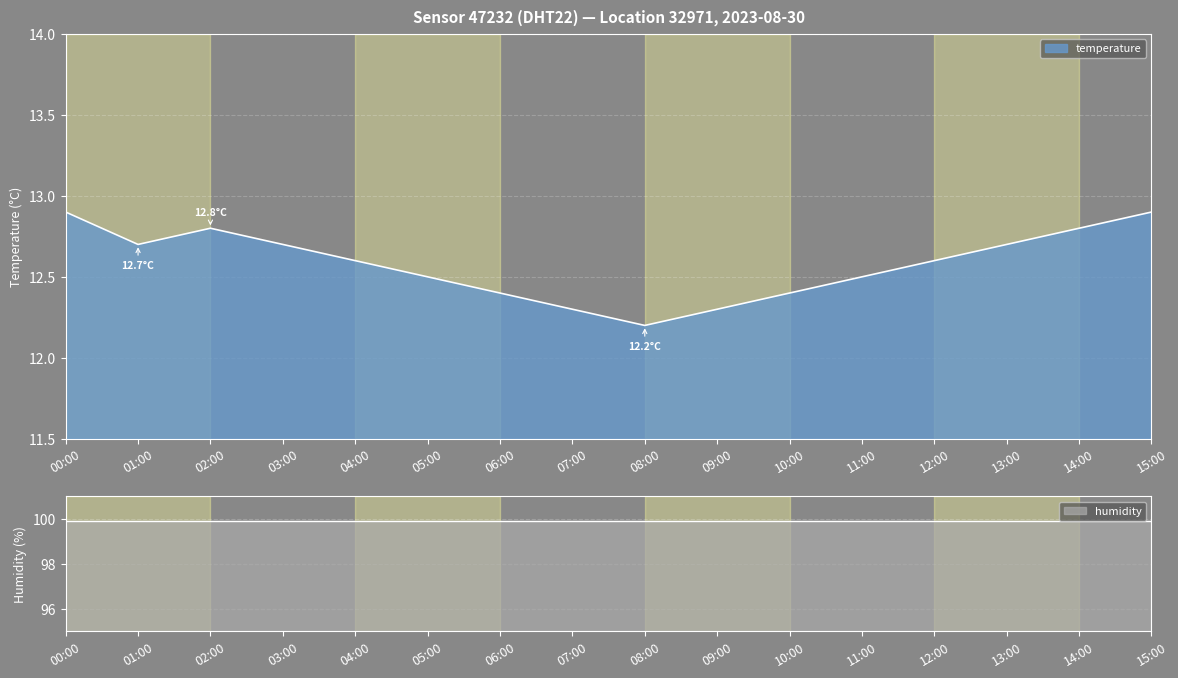

Where is the data nearest to the value 12?

08:00